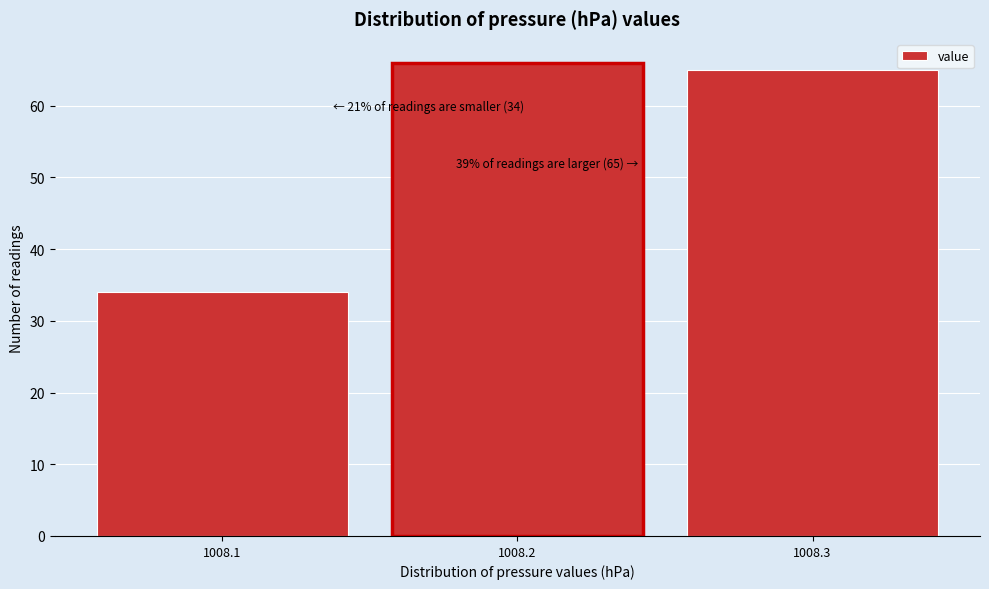

Over which range of the x-axis is the bar tallest?

1008.15 to 1008.25